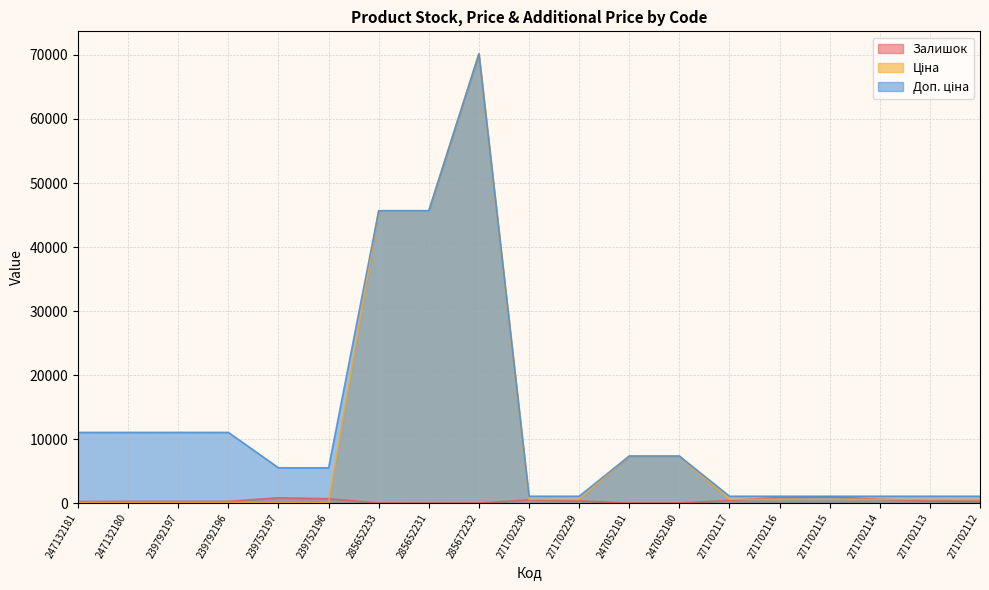

Between 247132180 and 271702112, which is larger?

247132180